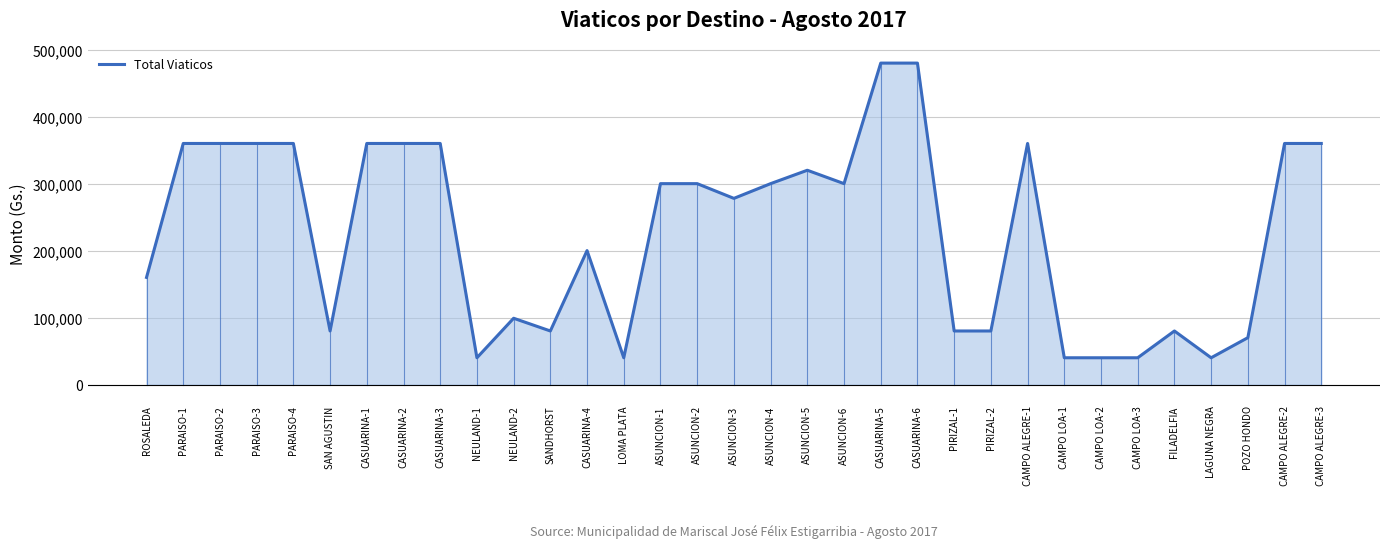

What is the change in value from ASUNCION-3 to PIRIZAL-1?

-198000